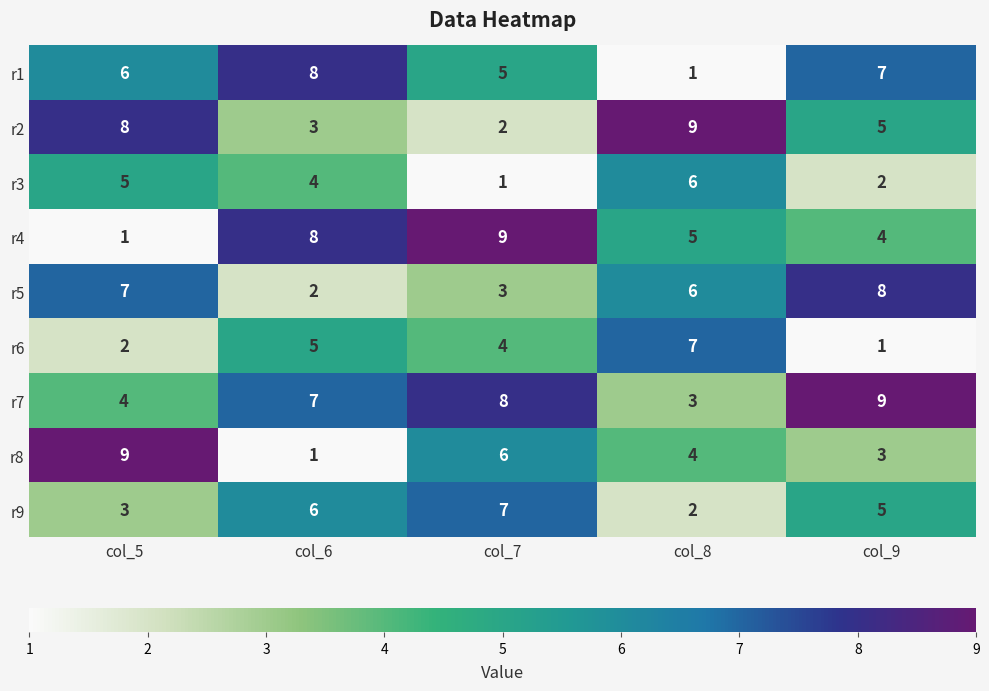

The r5 series shows 7 at col_5. True or false?

True